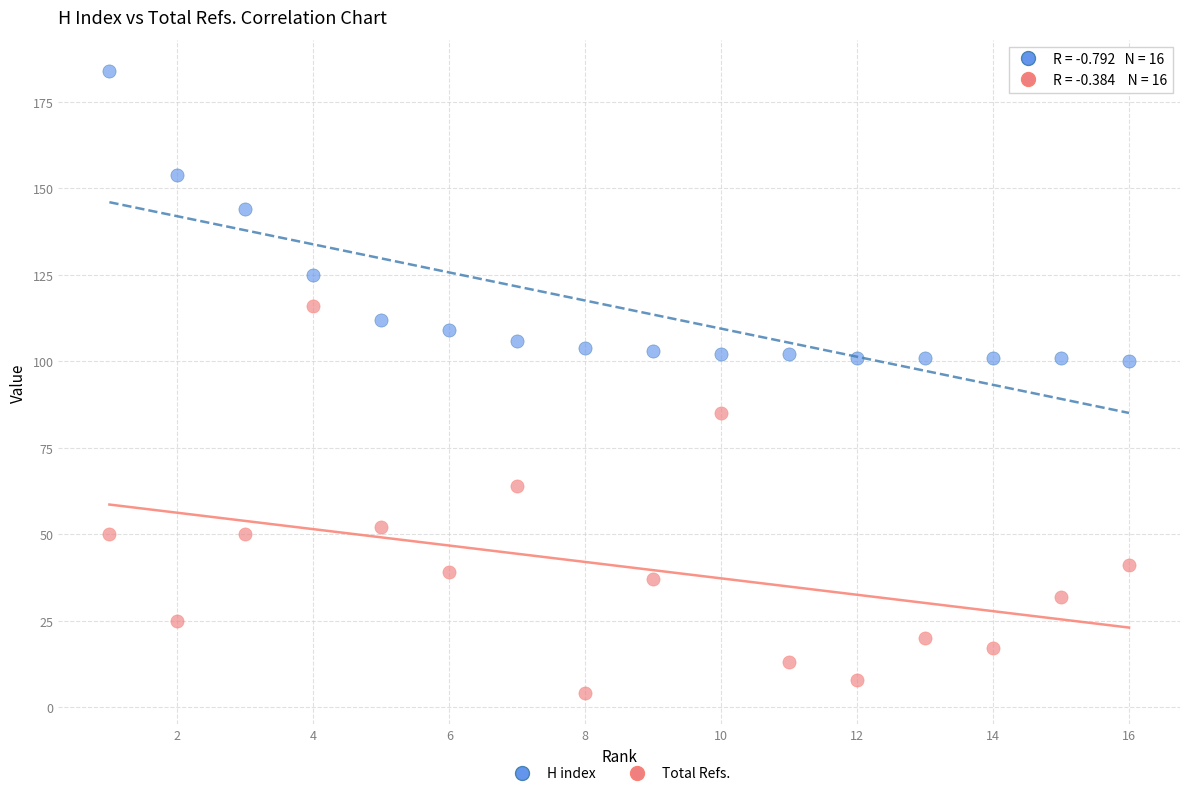

In the H index series, what Y value is closest to 142?

144